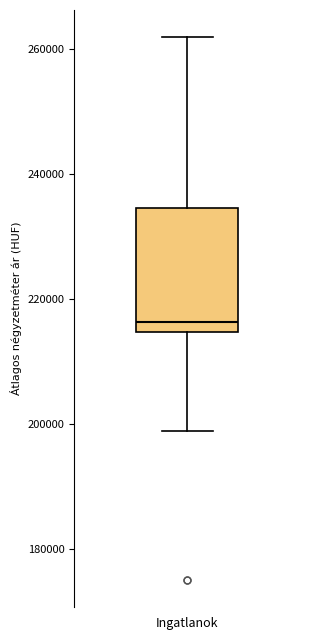

Transcribe this box plot: give where the median line is, the range the box spans, and where the two whiskers end, as read against the y-axis. The values are not printed on the chart, so give them approximately, as read against the axis.

median 216000, box 214000 to 234000, whiskers 198000 to 262000